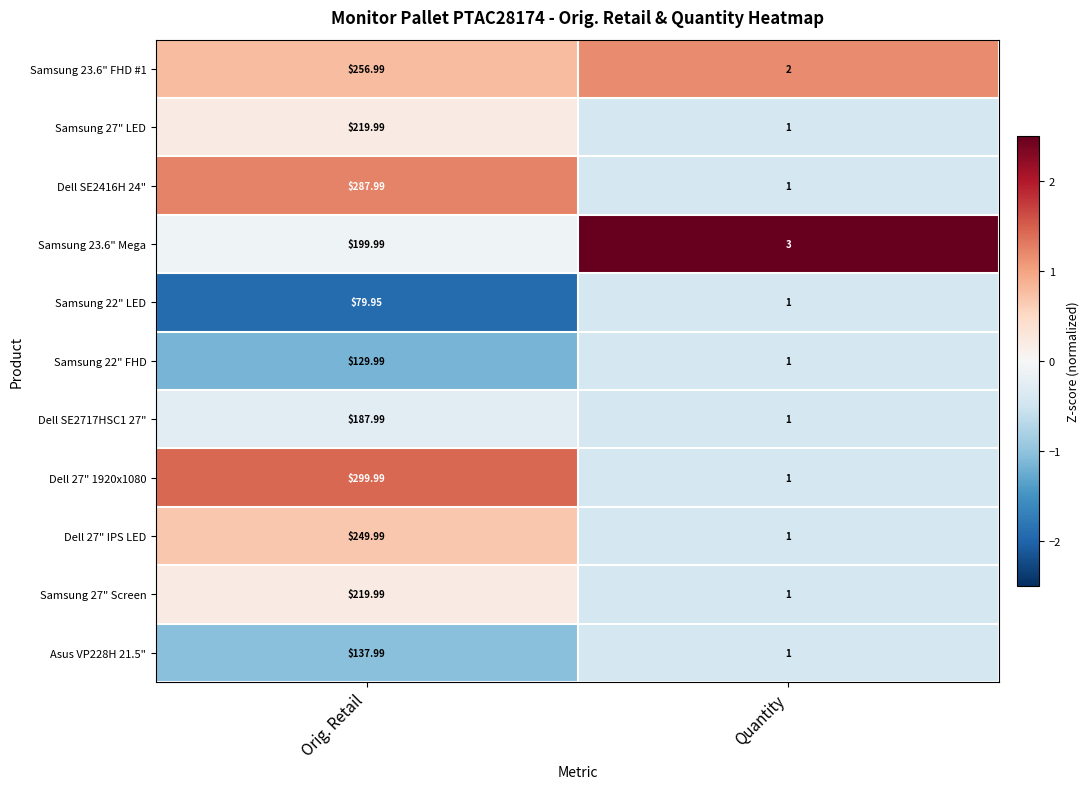

At which label does Samsung 27" Screen reach its minimum?

Quantity